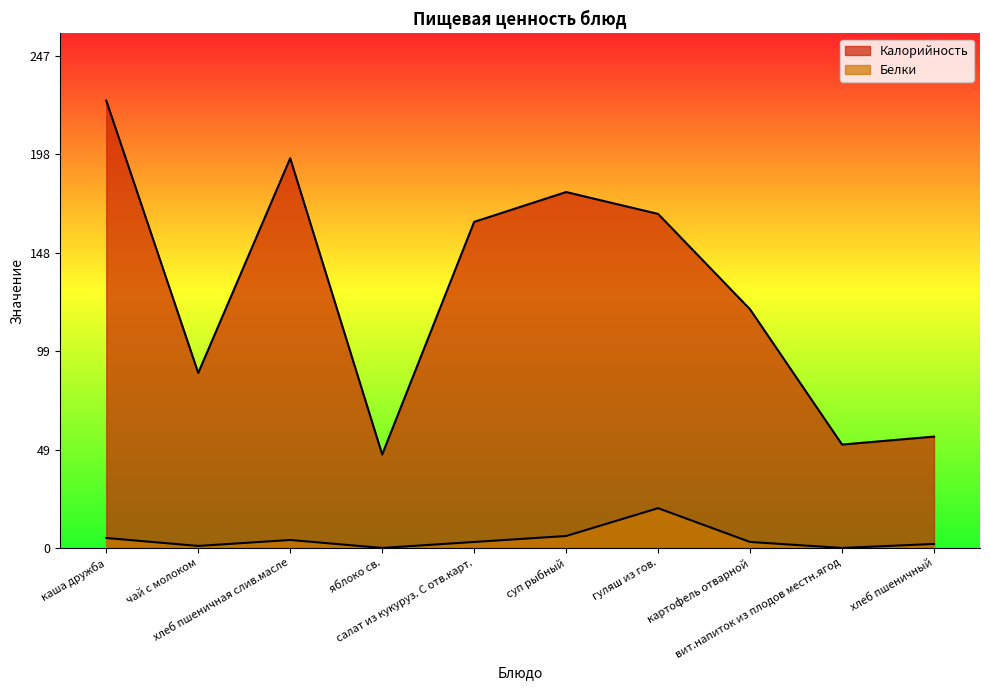

What is the total value across all series at хлеб пшеничный?

58